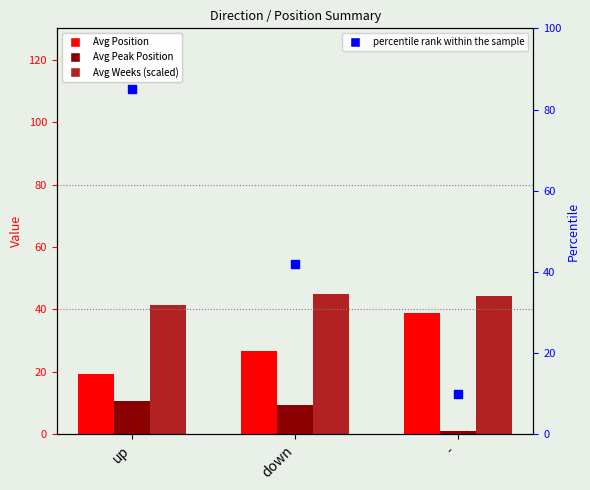

Which series has the largest Y range (max minus min)?

percentile rank within the sample